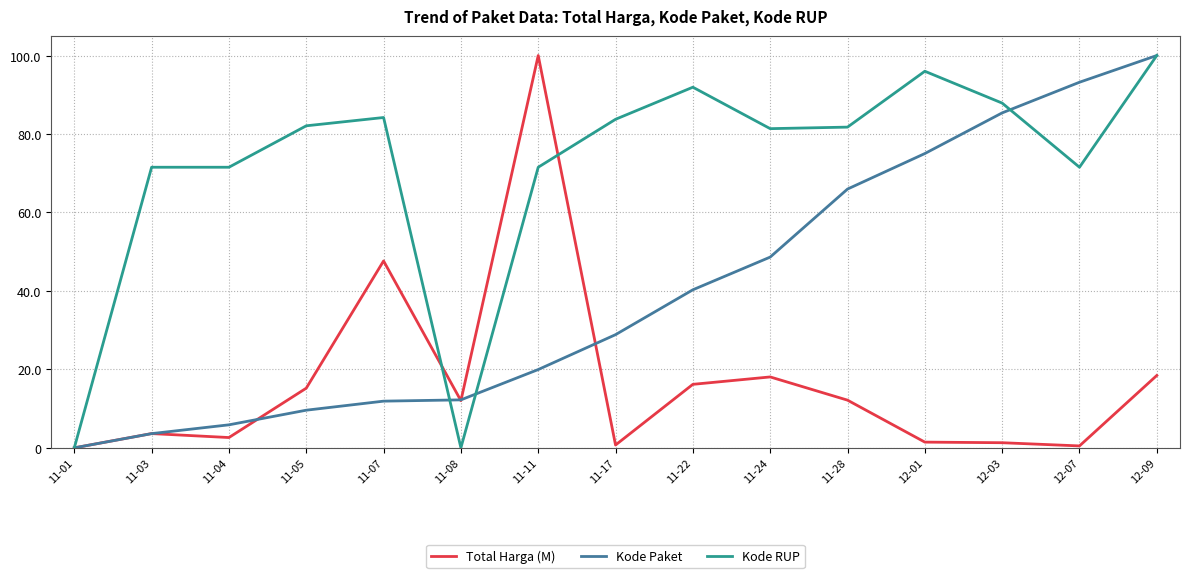

At which label is Kode Paket closest to 50?

11-24